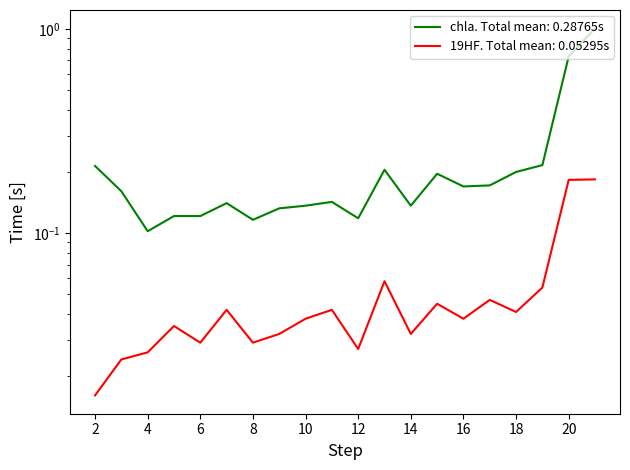

What is the difference between the highest and lowest values at 11?

0.1